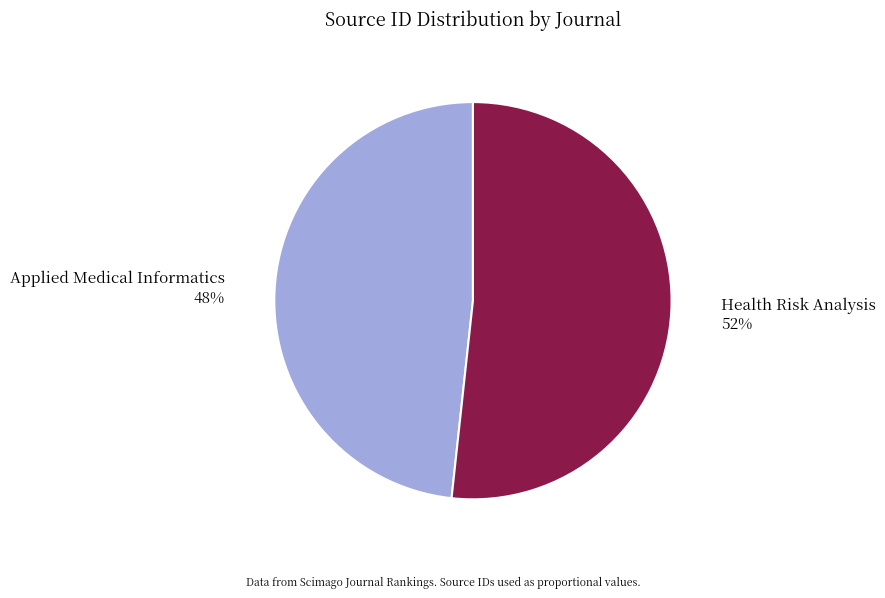

Rank the categories by value from highest to lowest.

Health Risk Analysis, Applied Medical Informatics